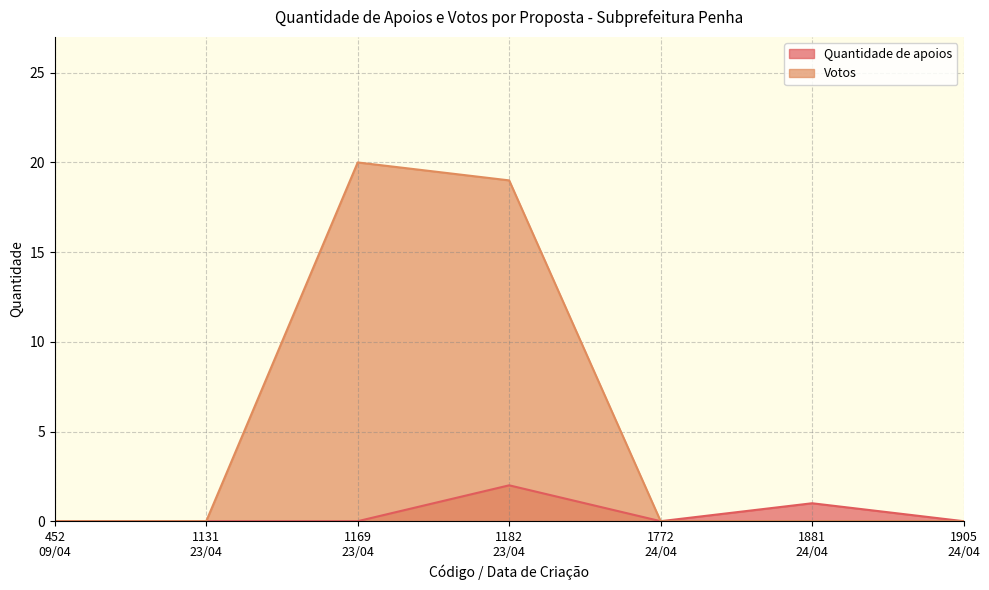

What are all the series names shown in the legend?

Quantidade de apoios, Votos